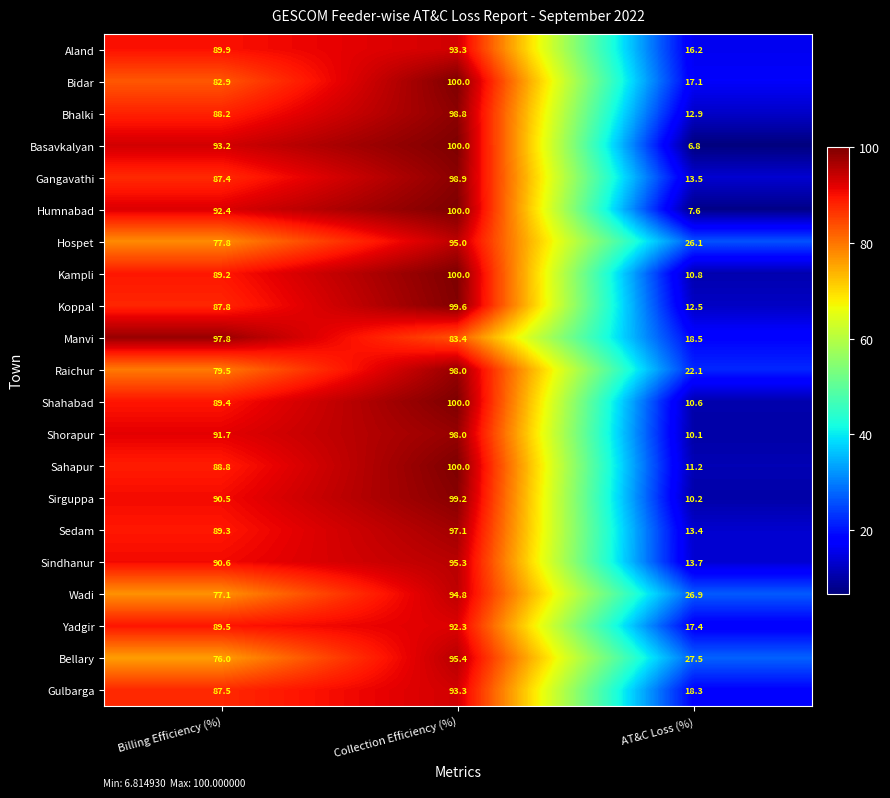

What is the difference between the maximum and minimum values in the Koppal series?

87.1